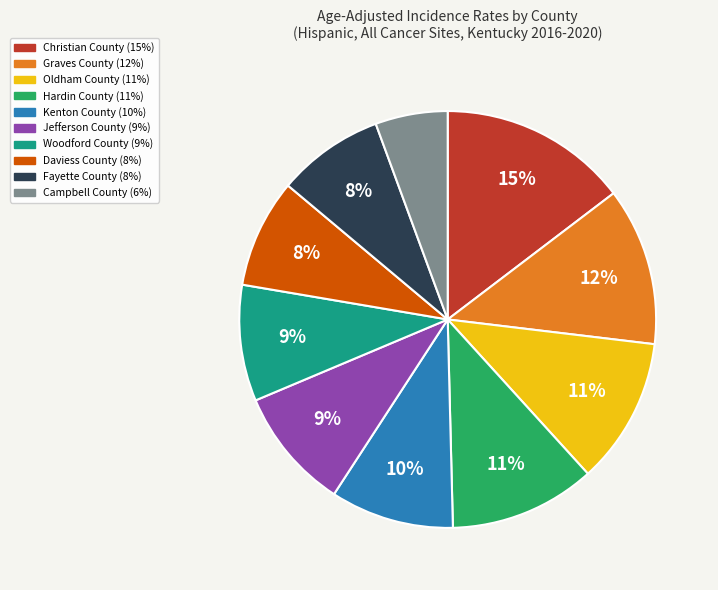

Is the sum of Daviess County and Kenton County greater than half?

No